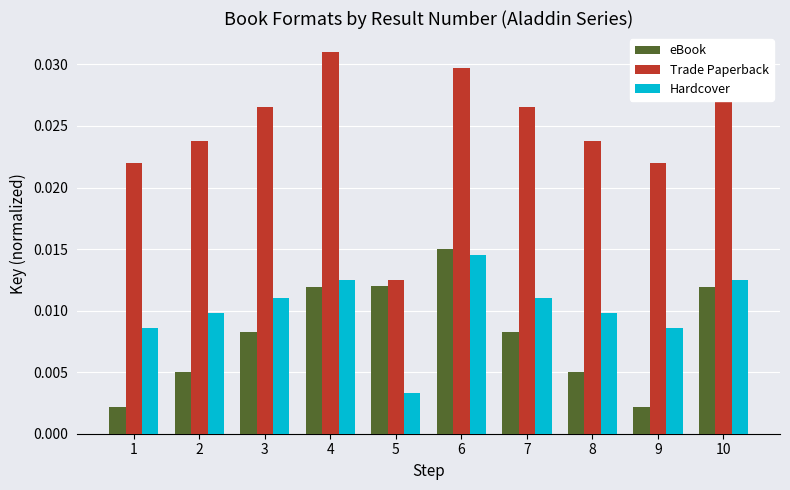

At how many categories does at least one series exceed 0?

10